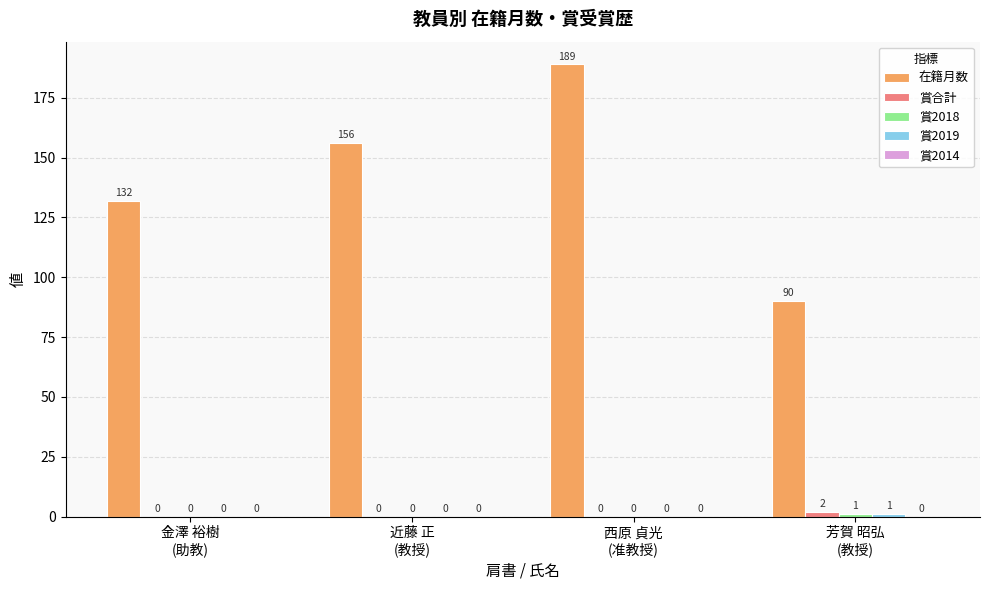

How many distinct data groups are displayed?

4